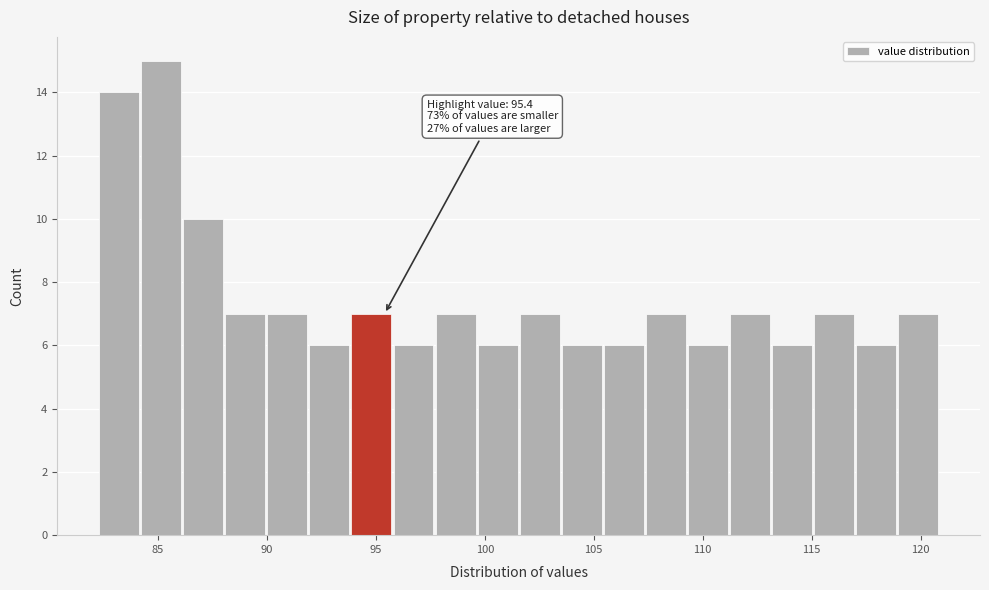

Read against the x-axis, roughly where is the centre of the tallest bar?

85.0